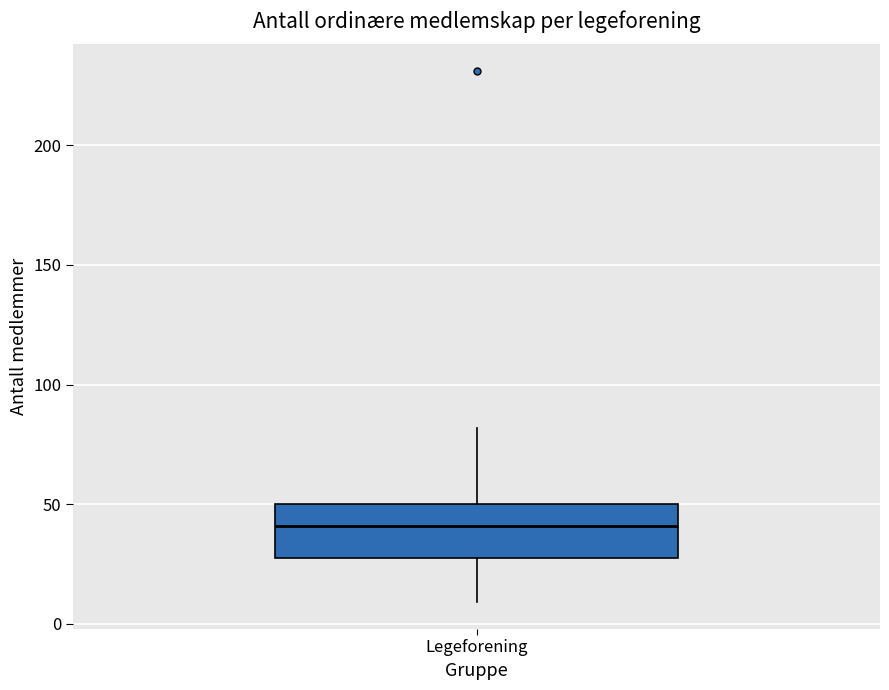

Transcribe this box plot: give where the median line is, the range the box spans, and where the two whiskers end, as read against the y-axis. The values are not printed on the chart, so give them approximately, as read against the axis.

median 40, box 30 to 50, whiskers 10 to 80